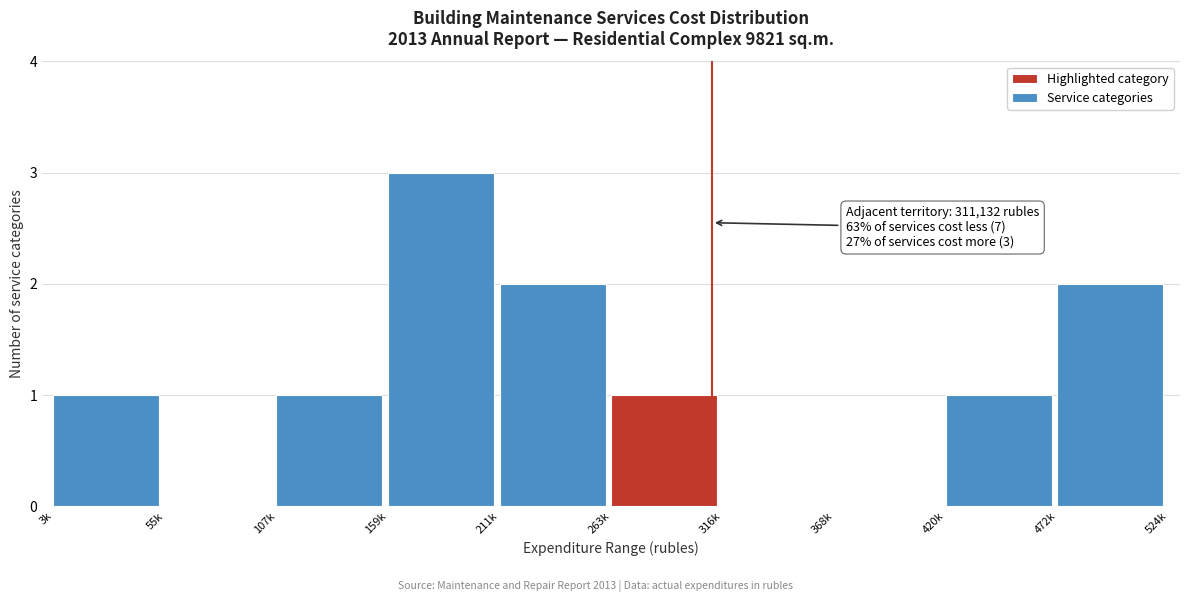

Reading left to right, what are all the values shown in this chart?

3k=1	55k=0	107k=1	159k=3	211k=2	263k=1	316k=0	368k=0	420k=1	472k=2